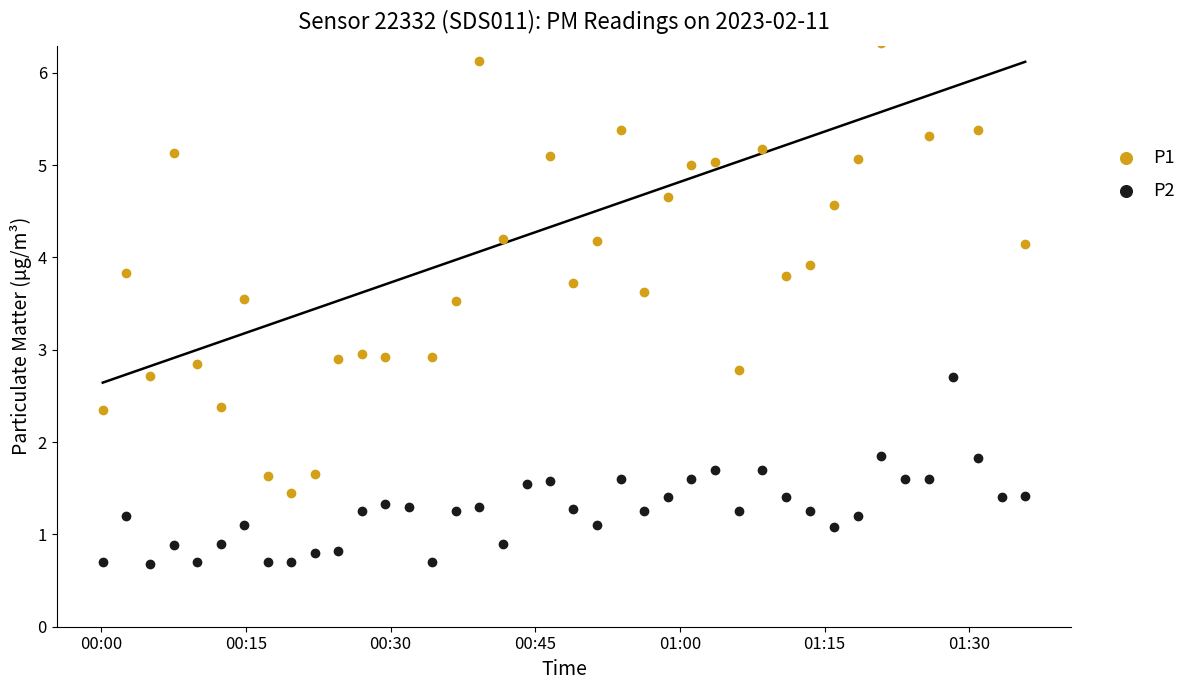

At how many categories does at least one series exceed 3?

28